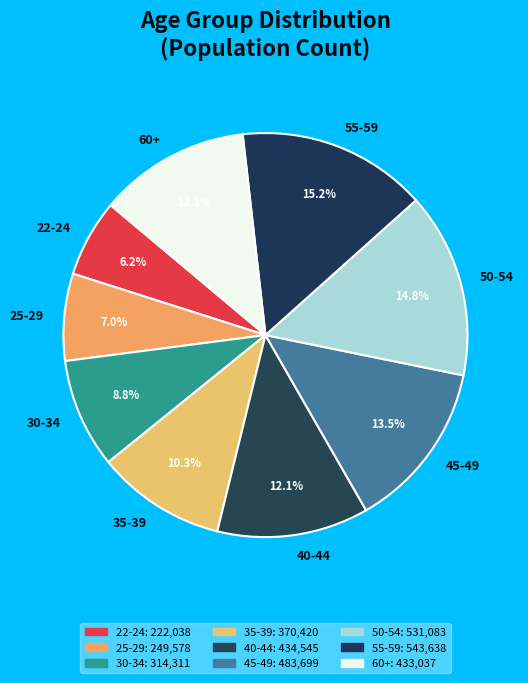

Which has a higher value, 25-29 or 35-39?

35-39